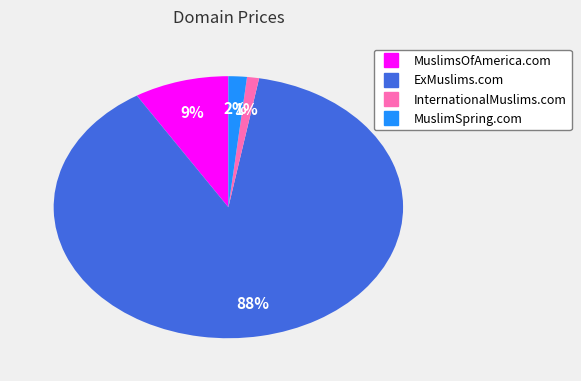

Combined, do ExMuslims.com and MuslimsOfAmerica.com account for over 50%?

Yes